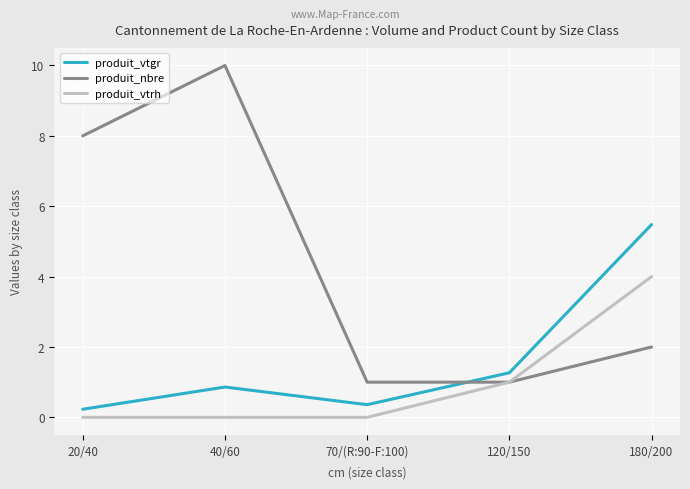

True or false: produit_vtgr and produit_vtrh cross at least once.

False